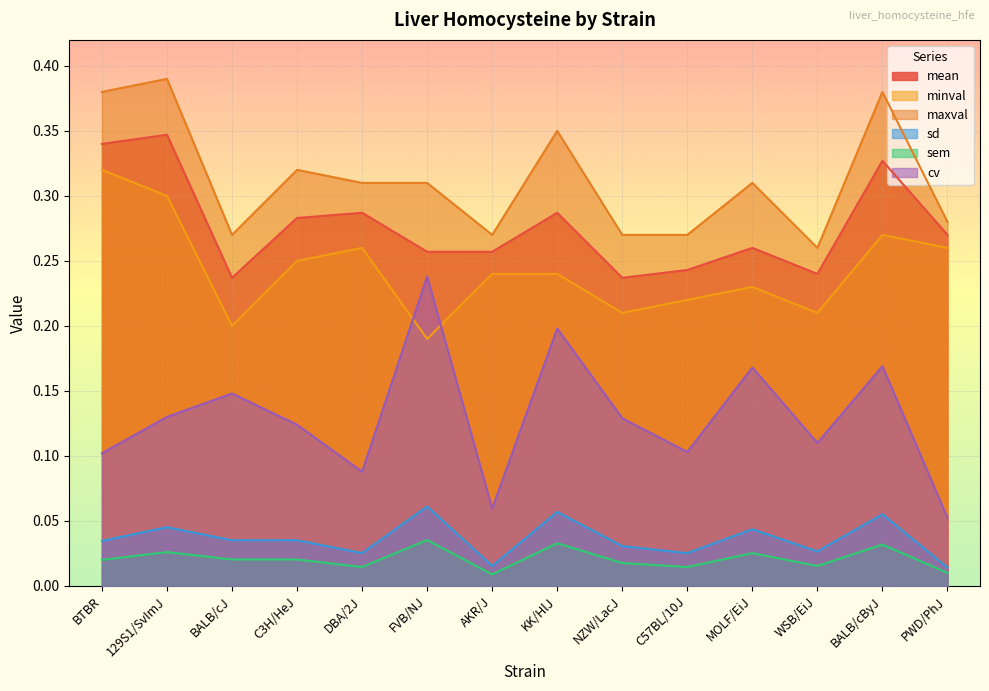

True or false: cv has more than 1 interior local peaks.

True